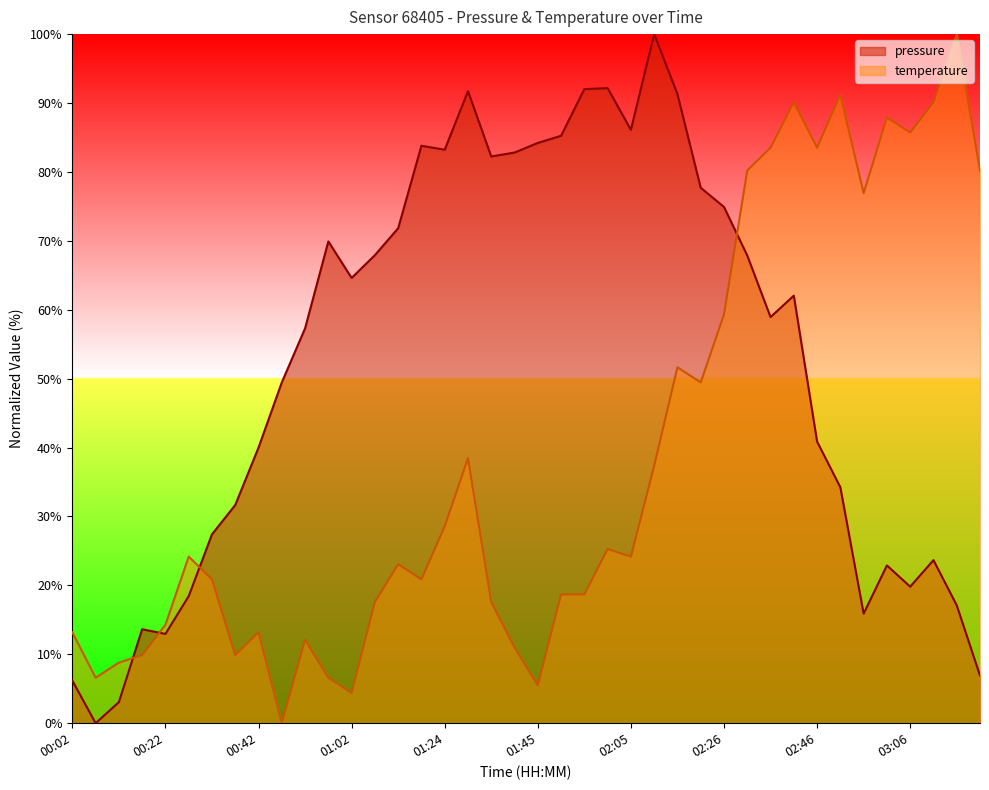

List the labels in order of temperature value, largest first.

03:16, 02:51, 02:41, 03:11, 03:01, 03:06, 02:36, 02:46, 02:31, 03:21, 02:56, 02:26, 02:16, 02:21, 01:30, 02:11, 01:24, 02:00, 00:27, 02:05, 01:13, 00:32, 01:18, 01:50, 01:55, 01:08, 01:35, 00:22, 00:02, 00:42, 00:52, 01:40, 00:17, 00:37, 00:12, 00:07, 00:57, 01:45, 01:02, 00:47